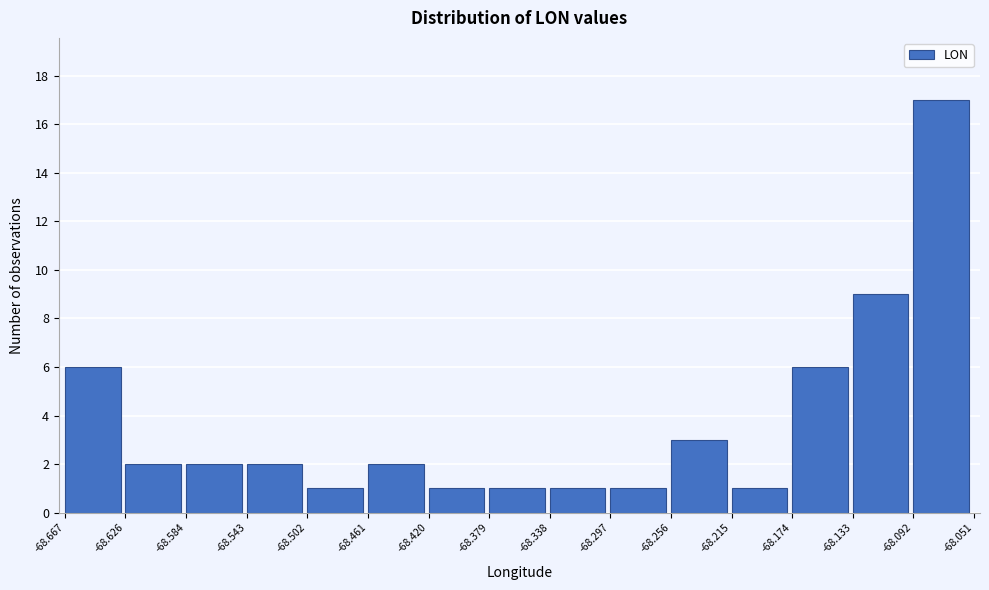

Reading left to right, transcribe this chart: for each bar, give the range it covers on the x-axis and its height. The values are not printed on the chart, so give them approximately, as read against the axis.

-68.667 to -68.626: 6
-68.626 to -68.584: 2
-68.584 to -68.543: 2
-68.543 to -68.502: 2
-68.502 to -68.461: 1
-68.461 to -68.420: 2
-68.420 to -68.379: 1
-68.379 to -68.338: 1
-68.338 to -68.297: 1
-68.297 to -68.256: 1
-68.256 to -68.215: 3
-68.215 to -68.174: 1
-68.174 to -68.133: 6
-68.133 to -68.092: 9
-68.092 to -68.051: 17